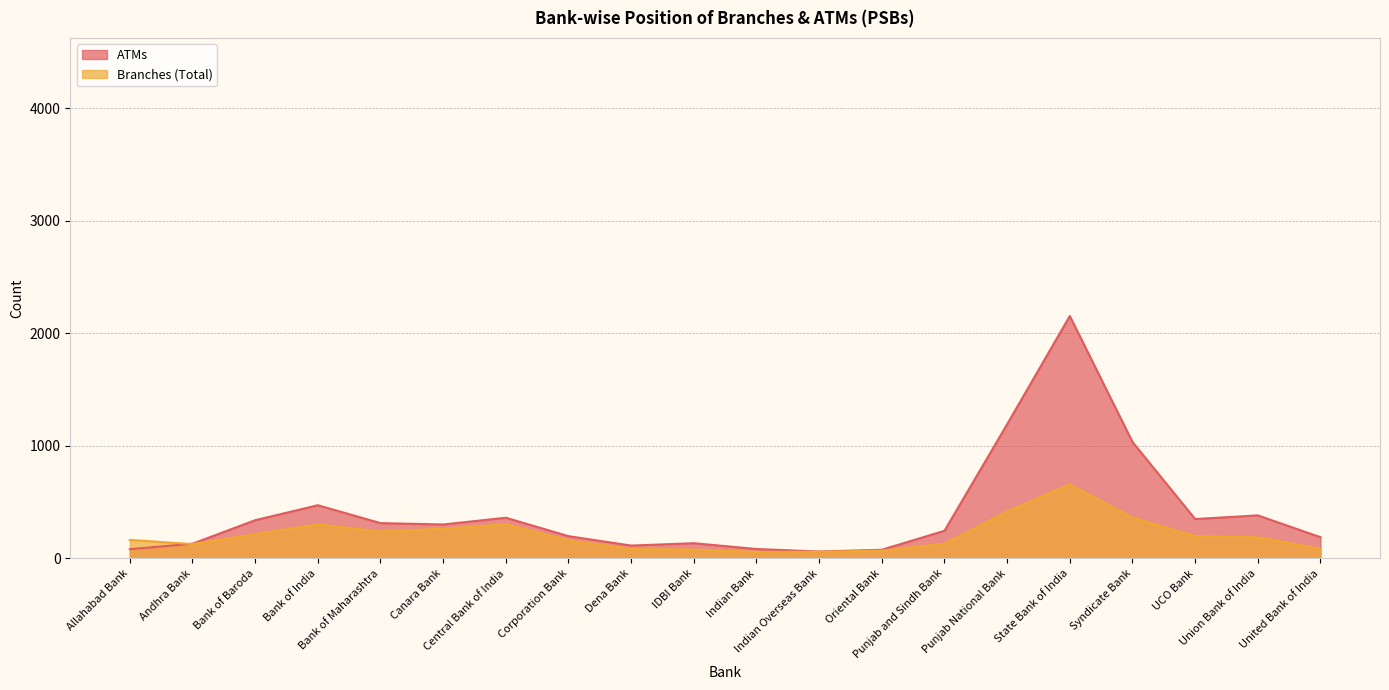

Which series has the widest spread of values?

ATMs